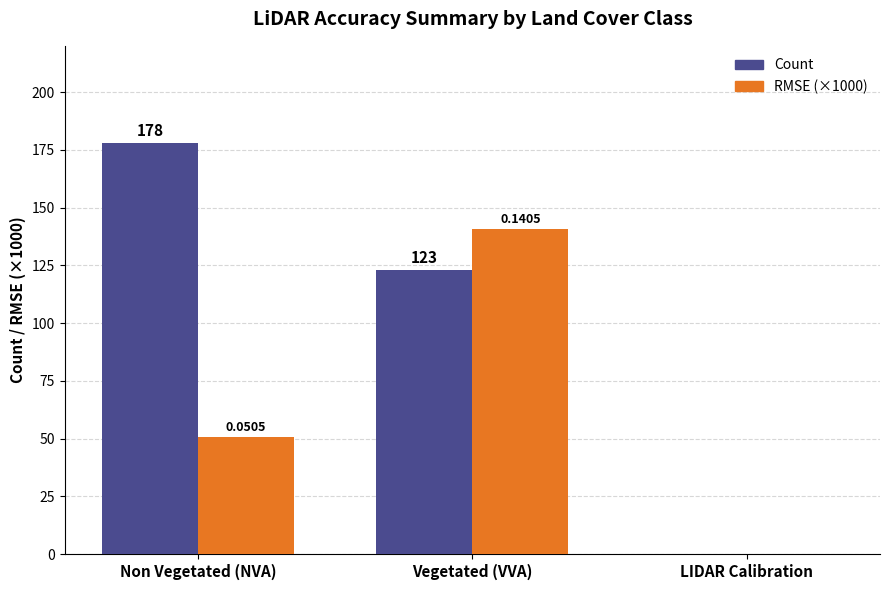

What is the sum of all RMSE (×1000) values?

191.0